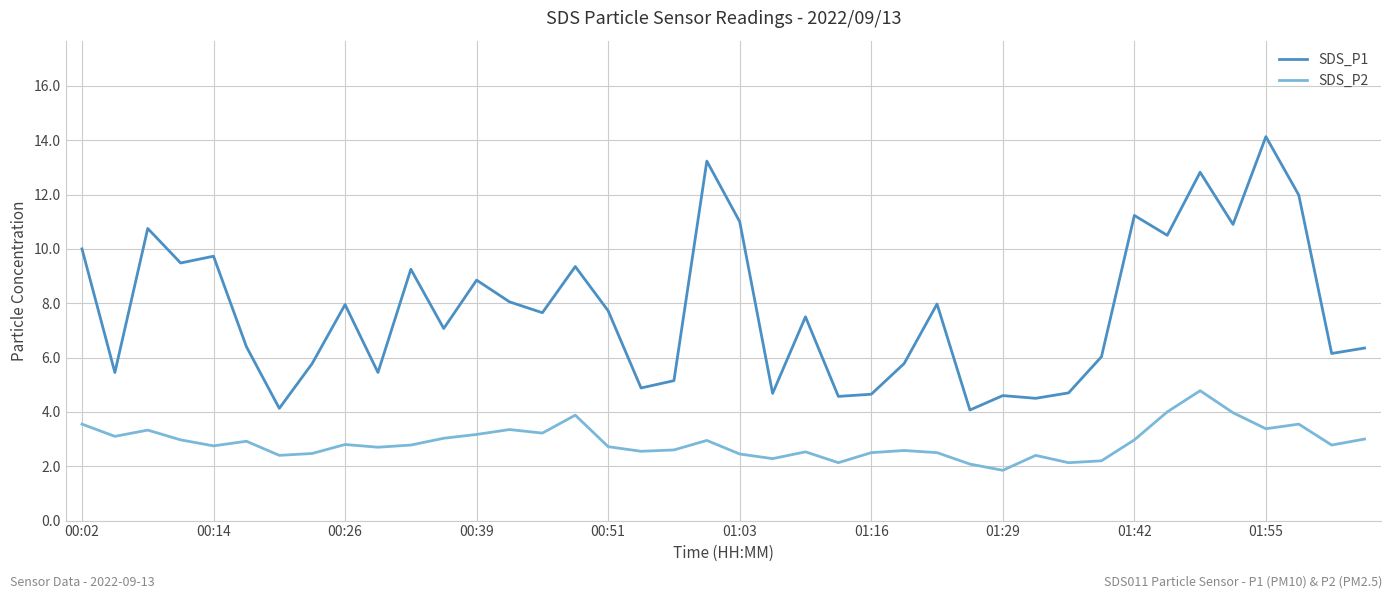

True or false: SDS_P1 and SDS_P2 intersect in this chart.

False